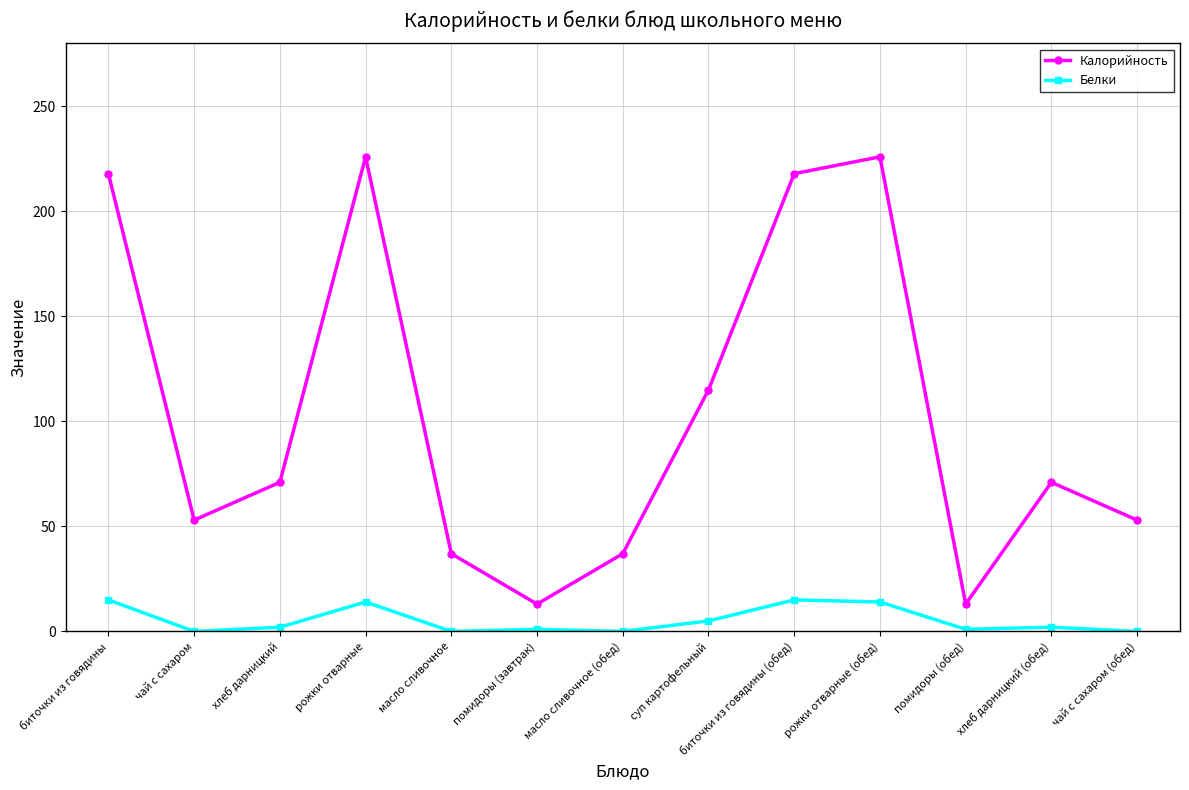

Rank the series by their maximum value, from highest to lowest.

Калорийность, Белки